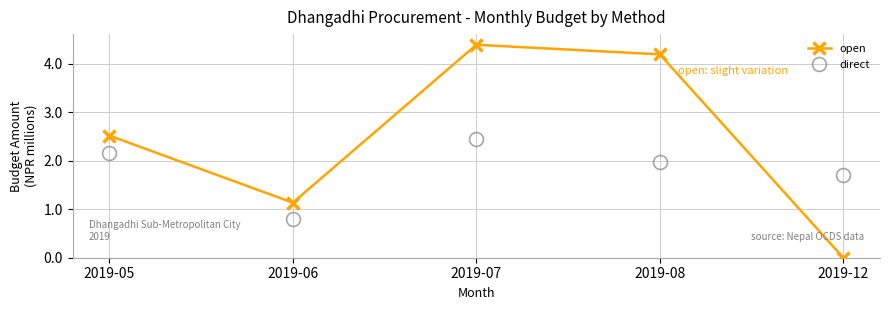

Which series ends up on top after the final intersection of direct and open?

direct